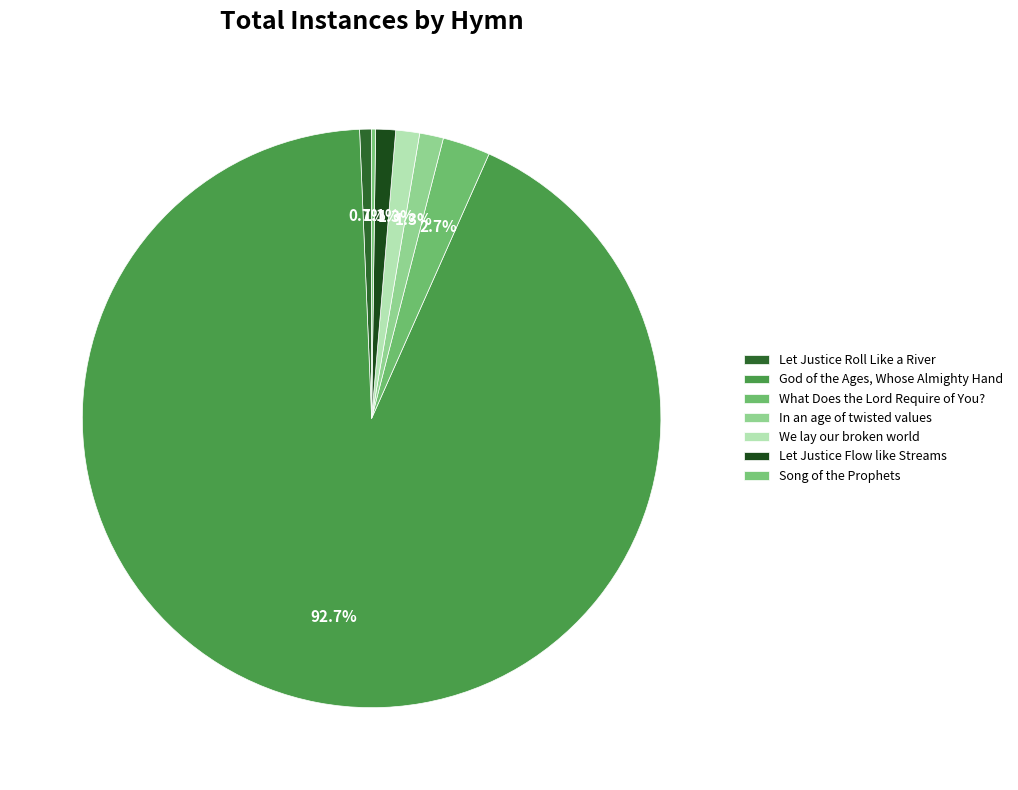

To the nearest percent, what percentage of the pie is What Does the Lord Require of You??

3%